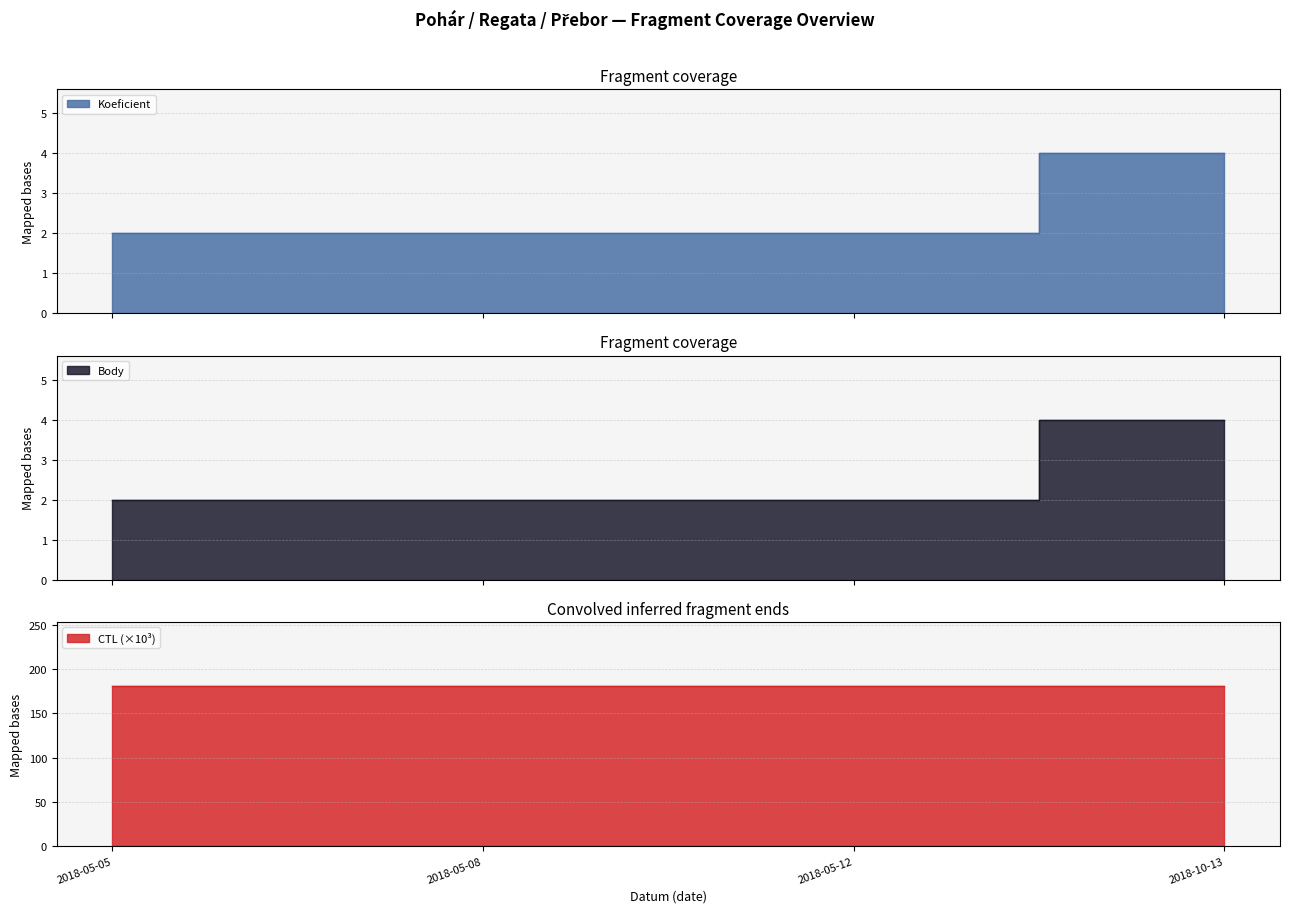

What is the label of the 2nd point from the right?

2018-05-12